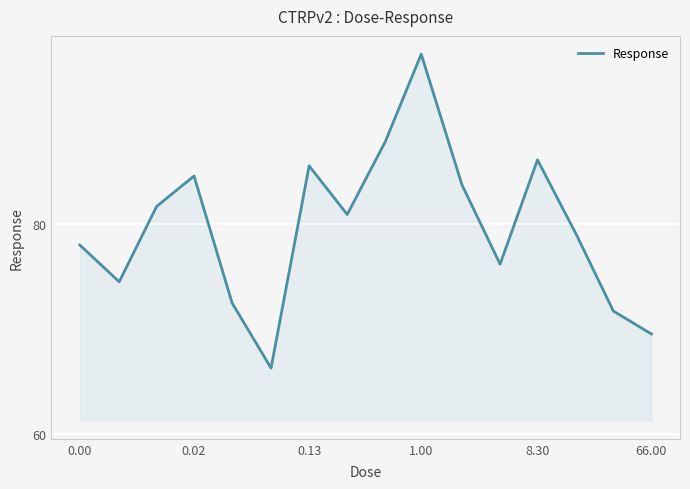

What is the difference between the maximum and minimum values?

29.9